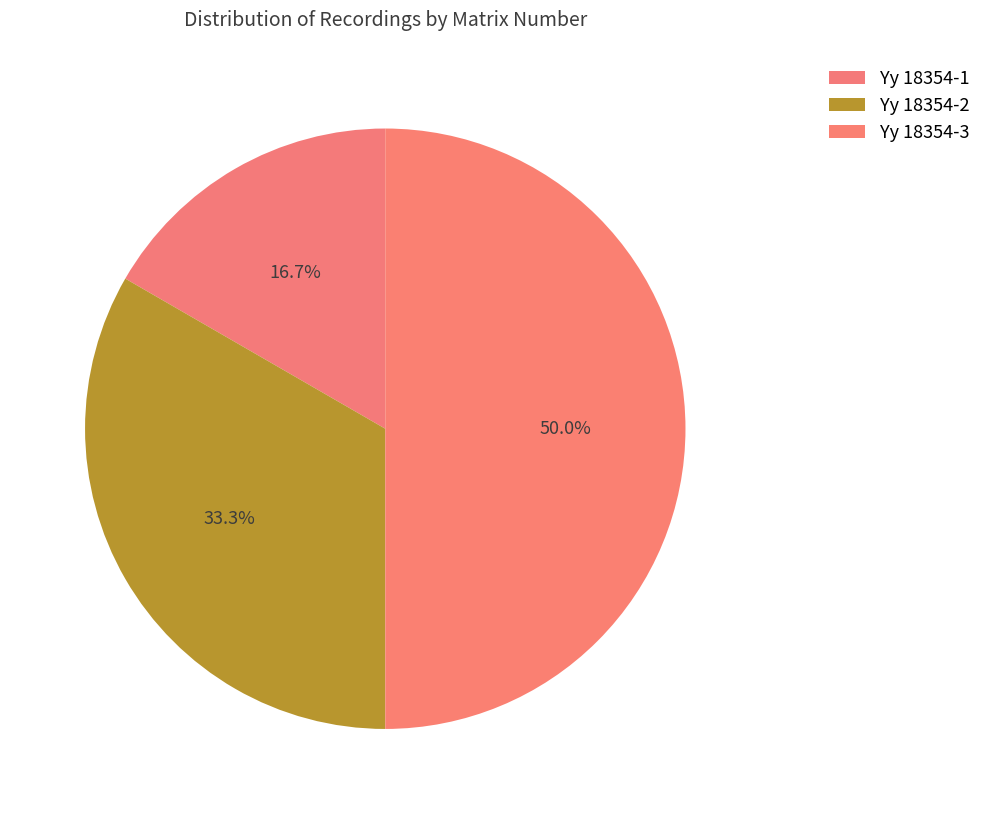

To the nearest percent, what percentage of the pie is Yy 18354-1?

17%